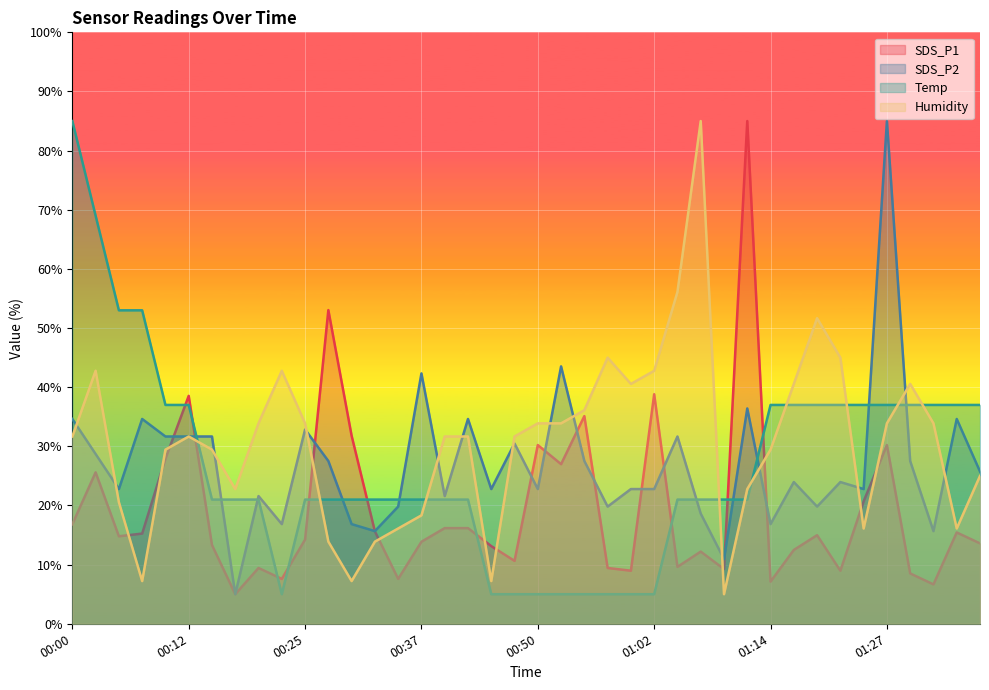

Which series changed the most between 01:10 and 01:24?

Temp